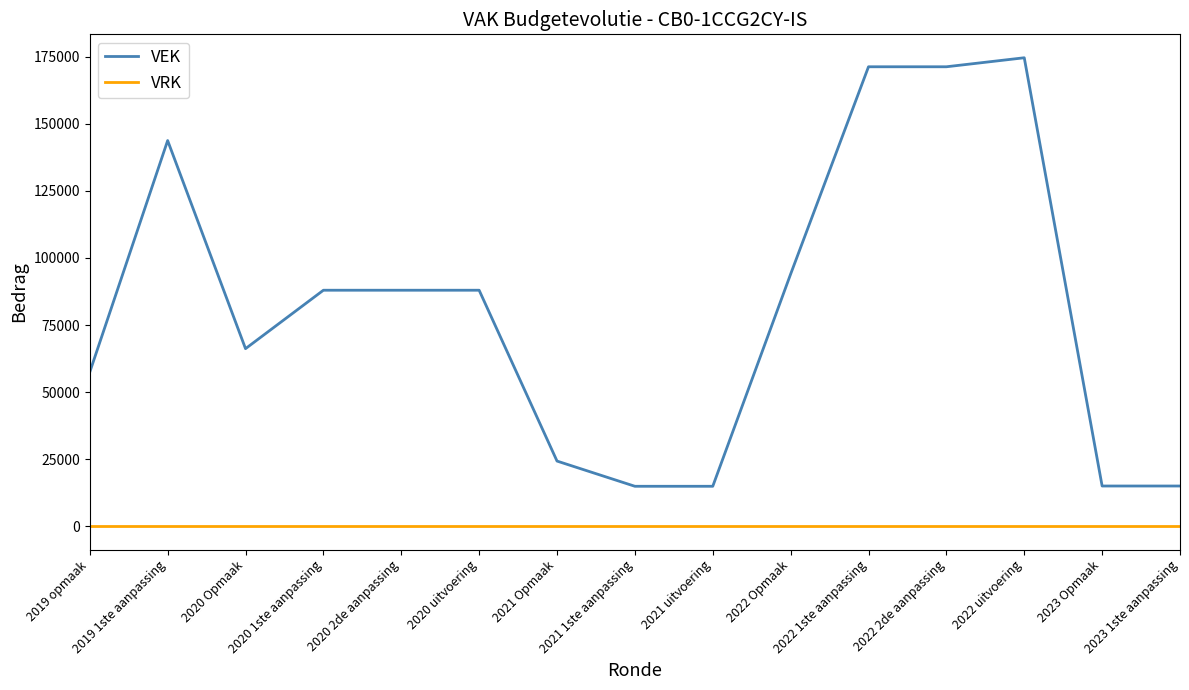

At which category is the sum across all series the highest?

2022 uitvoering